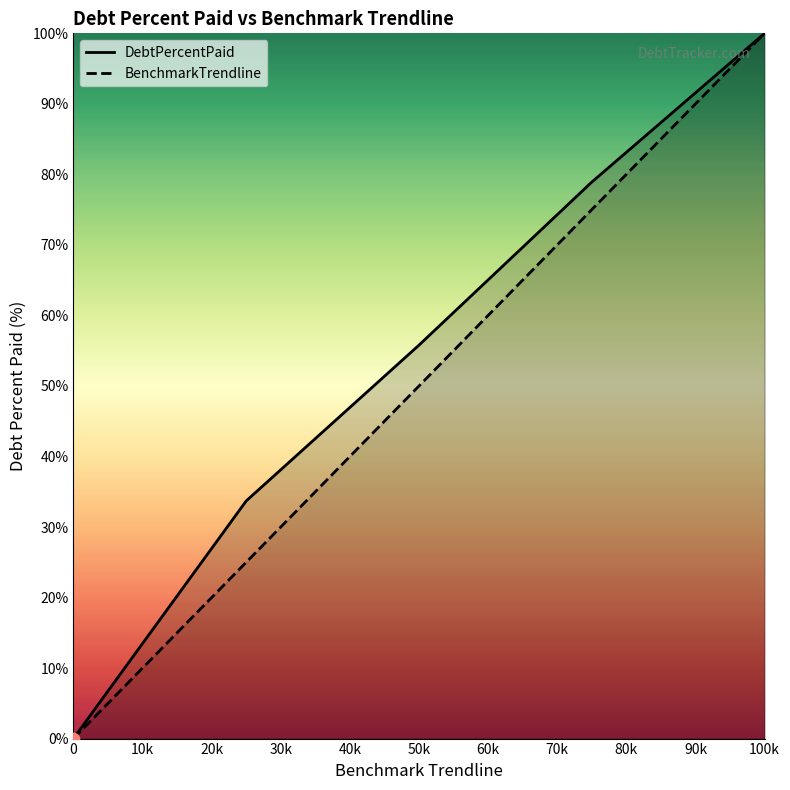

Is the value of DebtPercentPaid at 50k greater than the value of BenchmarkTrendline at 0?

Yes